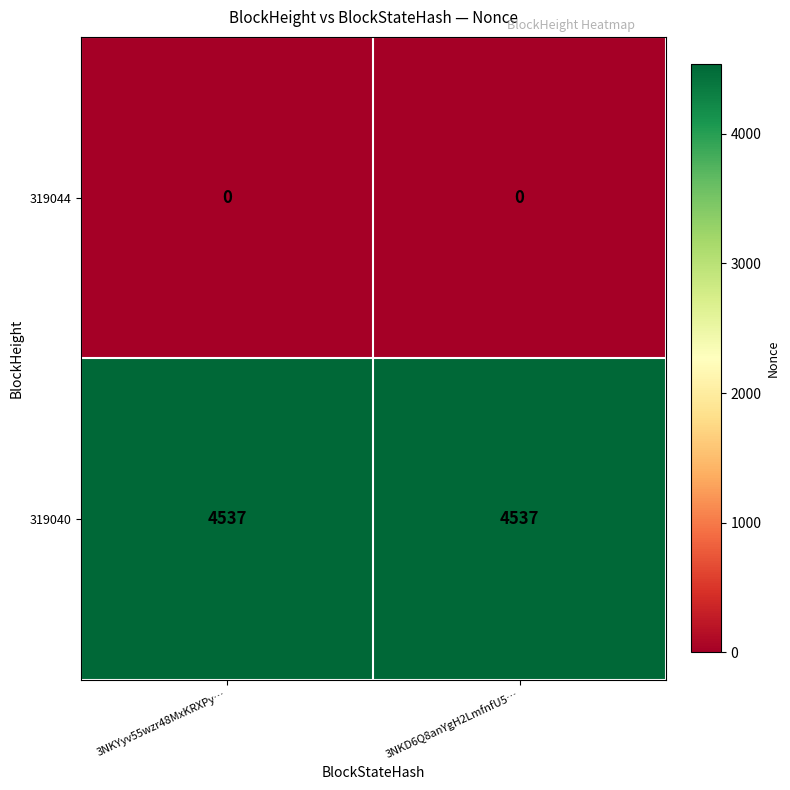

At how many categories does at least one series exceed 4435?

2